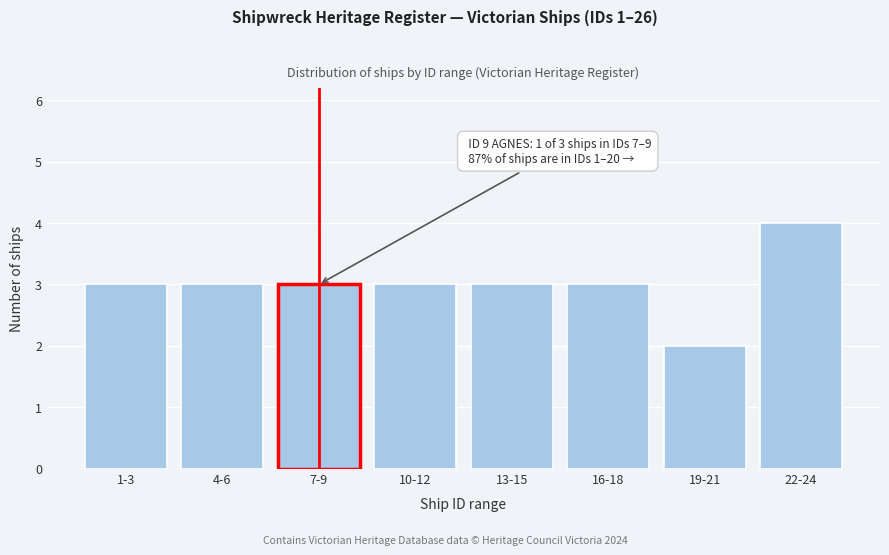

Reading left to right, list all the values displayed in this chart.

1-3=3	4-6=3	7-9=3	10-12=3	13-15=3	16-18=3	19-21=2	22-24=4